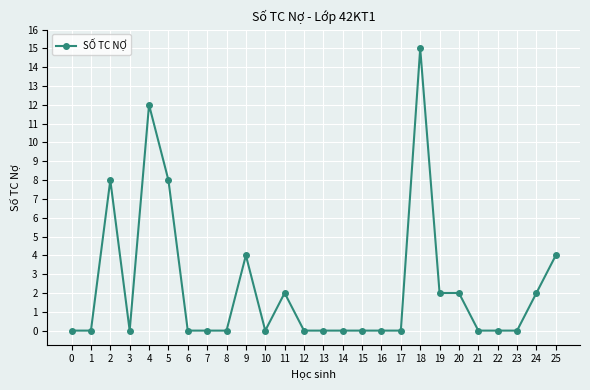

How many categories are shown in the chart?

26